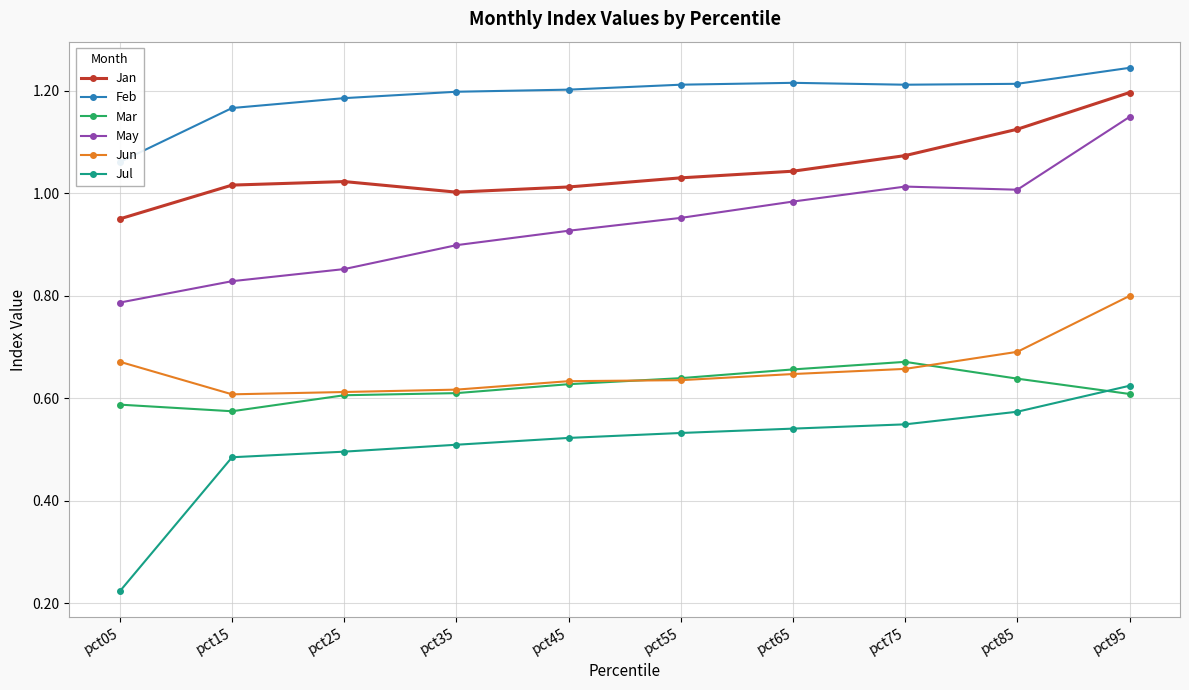

Rank the categories by Jun value from highest to lowest.

pct95, pct85, pct05, pct75, pct65, pct55, pct45, pct35, pct25, pct15